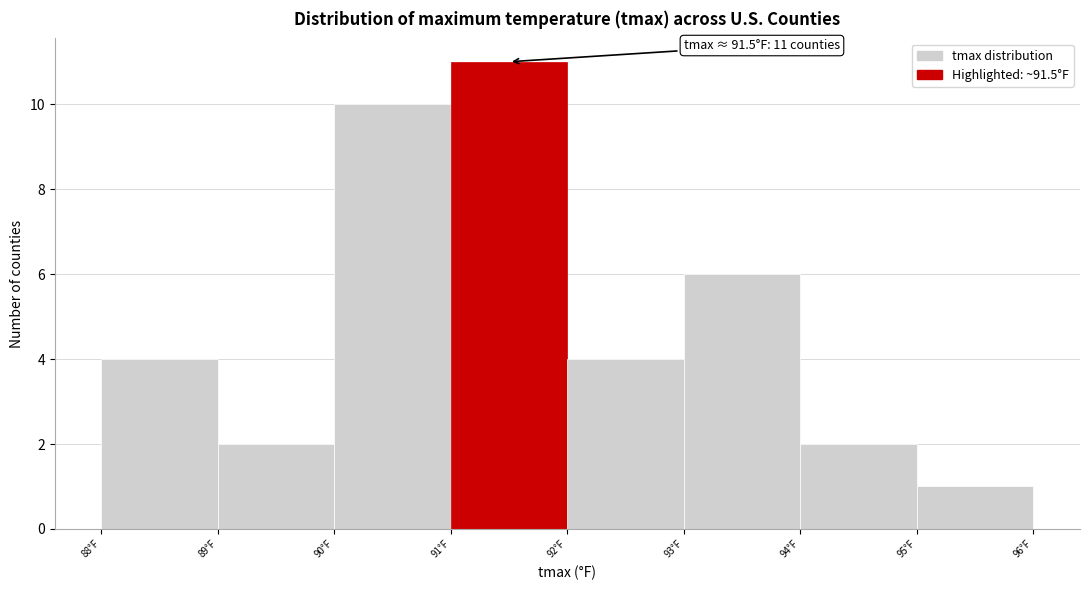

Over which range of the x-axis is the bar tallest?

91 to 92